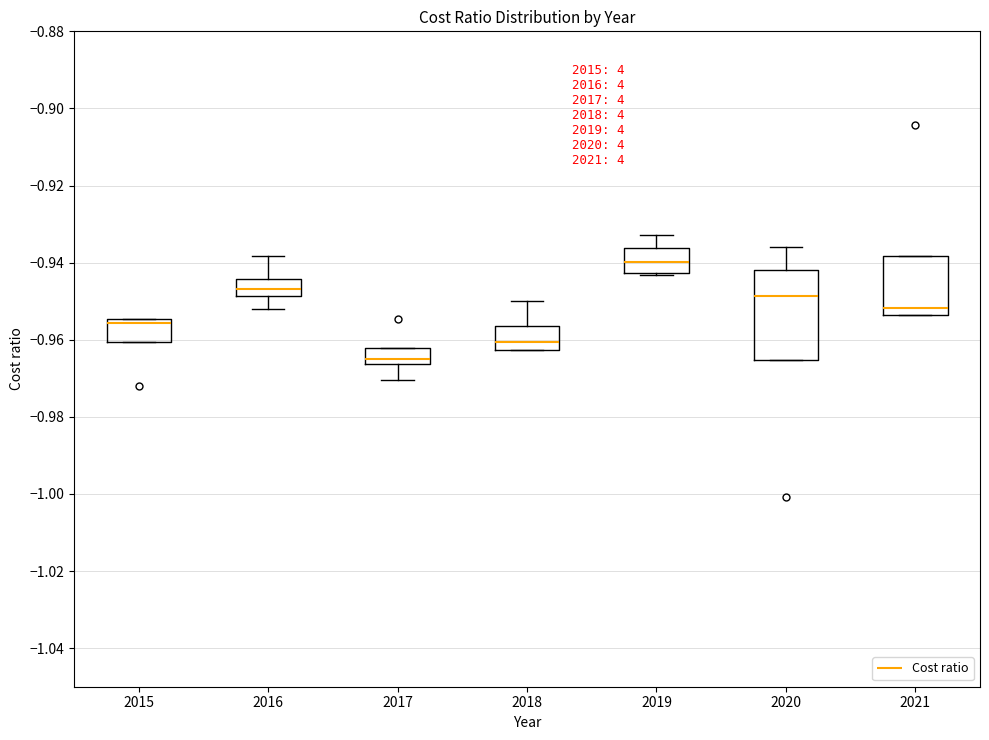

Comparing the boxes themselves (not the whiskers), which one is the tallest?

2020